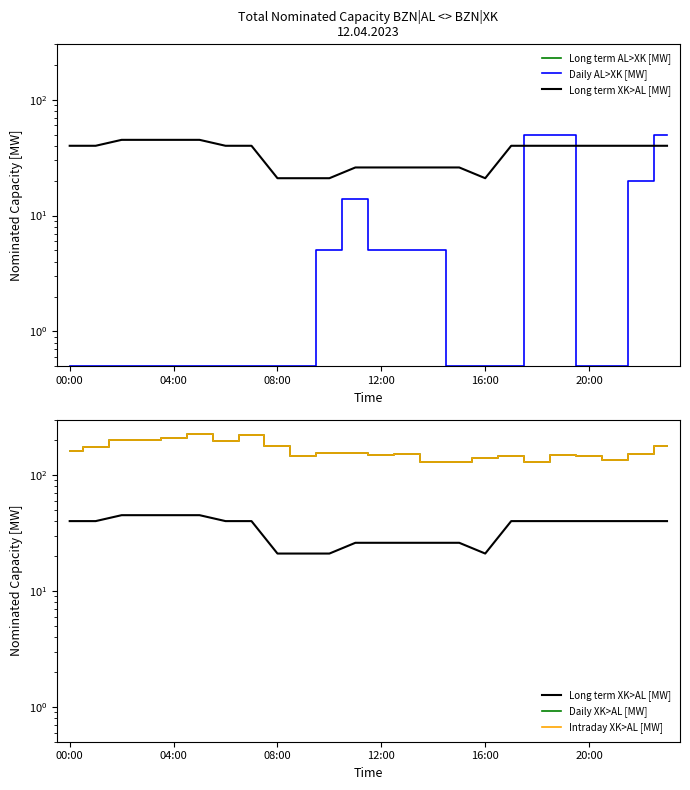

True or false: Intraday XK>AL [MW] and Daily XK>AL [MW] intersect in this chart.

False